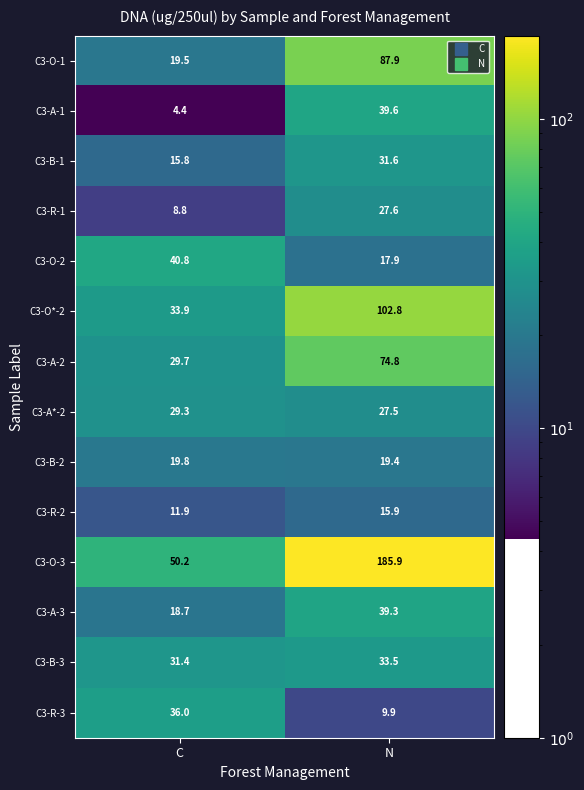

Rank the series by their maximum value, from lowest to highest.

C3-R-2, C3-B-2, C3-R-1, C3-A*-2, C3-B-1, C3-B-3, C3-R-3, C3-A-3, C3-A-1, C3-O-2, C3-A-2, C3-O-1, C3-O*-2, C3-O-3